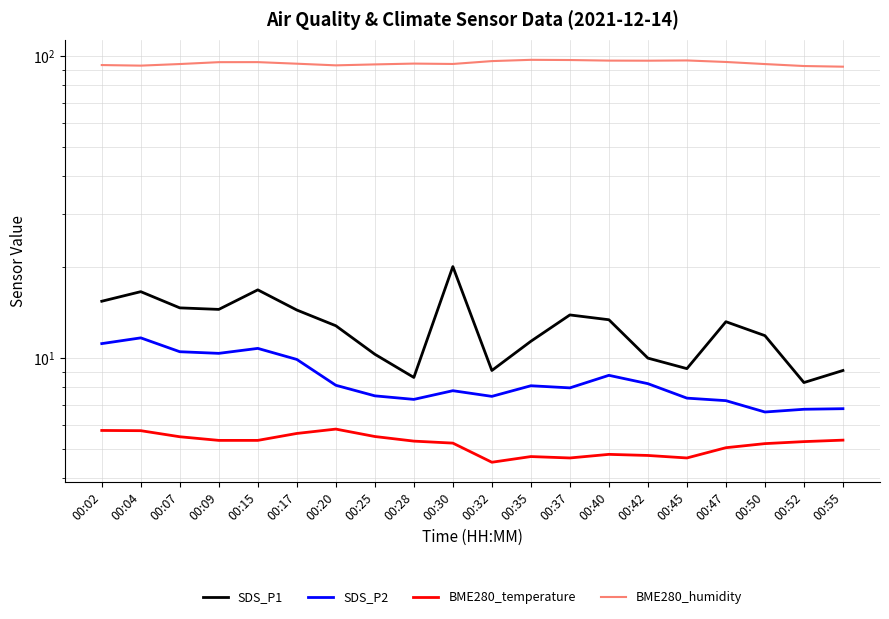

List the series in order of their peak value, lowest first.

BME280_temperature, SDS_P2, SDS_P1, BME280_humidity